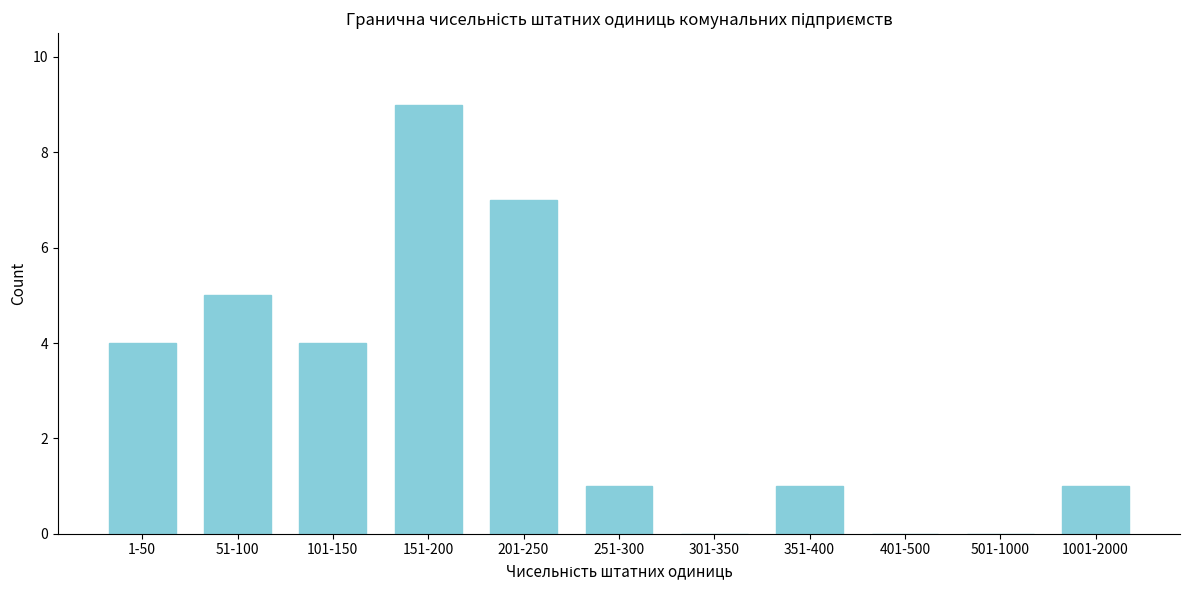

Reading left to right, what are all the values shown in this chart?

1-50=4	51-100=5	101-150=4	151-200=9	201-250=7	251-300=1	301-350=0	351-400=1	401-500=0	501-1000=0	1001-2000=1